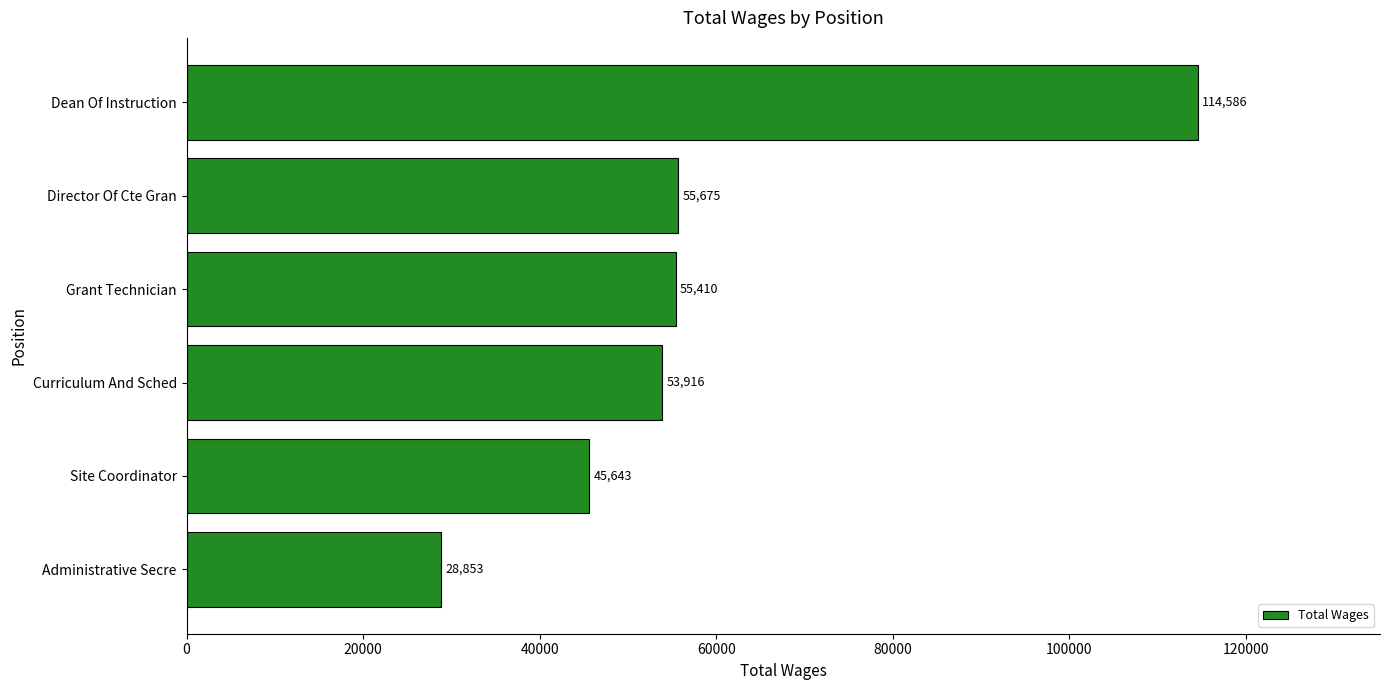

Reading top to bottom, extract all data points from this chart.

114586	55675	55410	53916	45643	28853